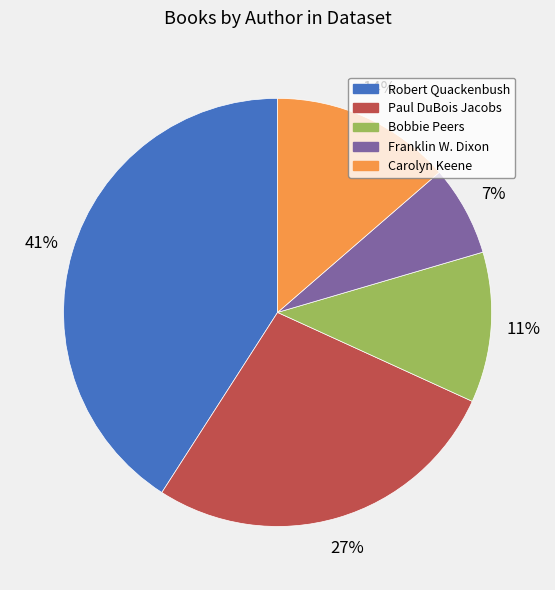

Does any single category account for the majority?

No